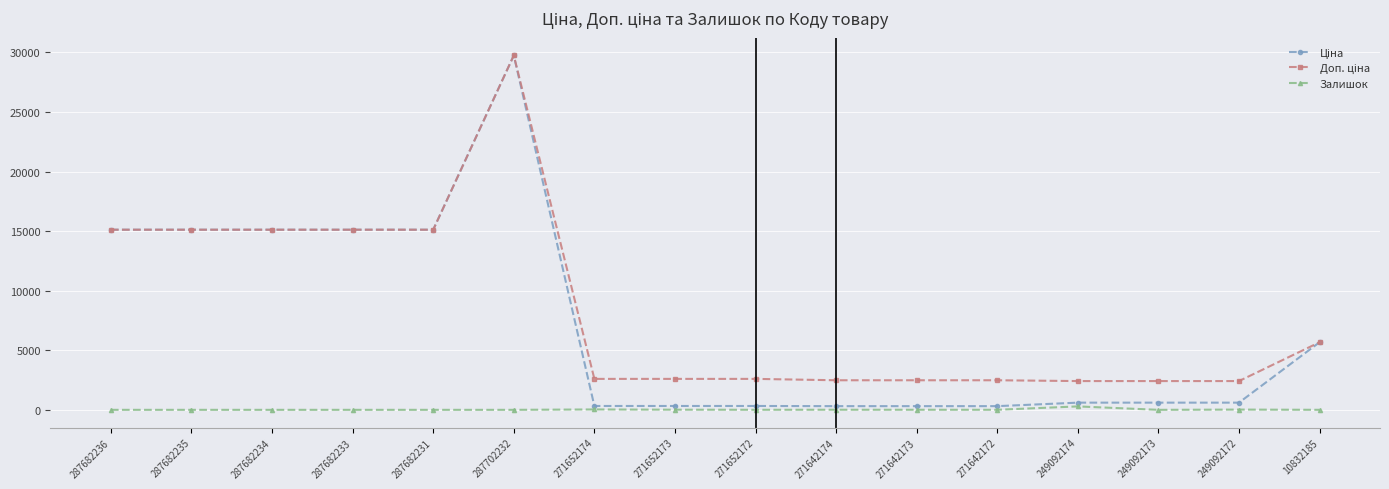

At which category is the sum across all series the highest?

287702232